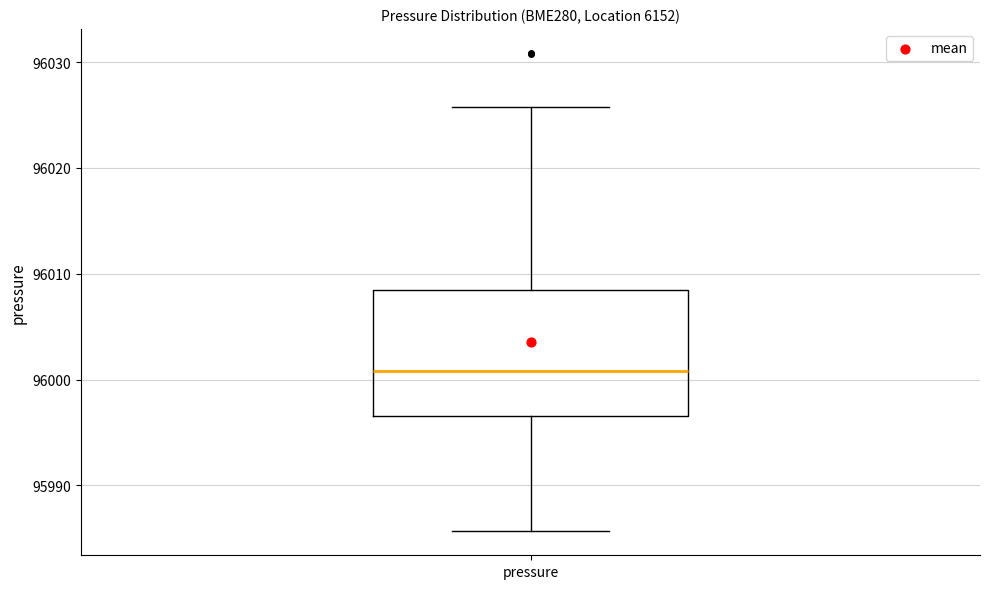

Read this box plot against the y-axis: the position of the median line, the range covered by the box, and the ends of both whiskers. The values are not printed on the chart, so give them approximately, as read against the axis.

median 96001, box 95997 to 96008, whiskers 95986 to 96026